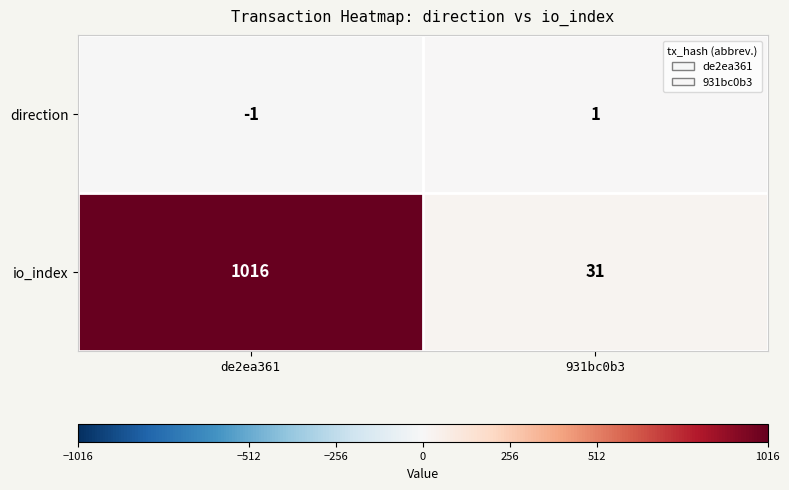

What is the smallest value displayed?

-1